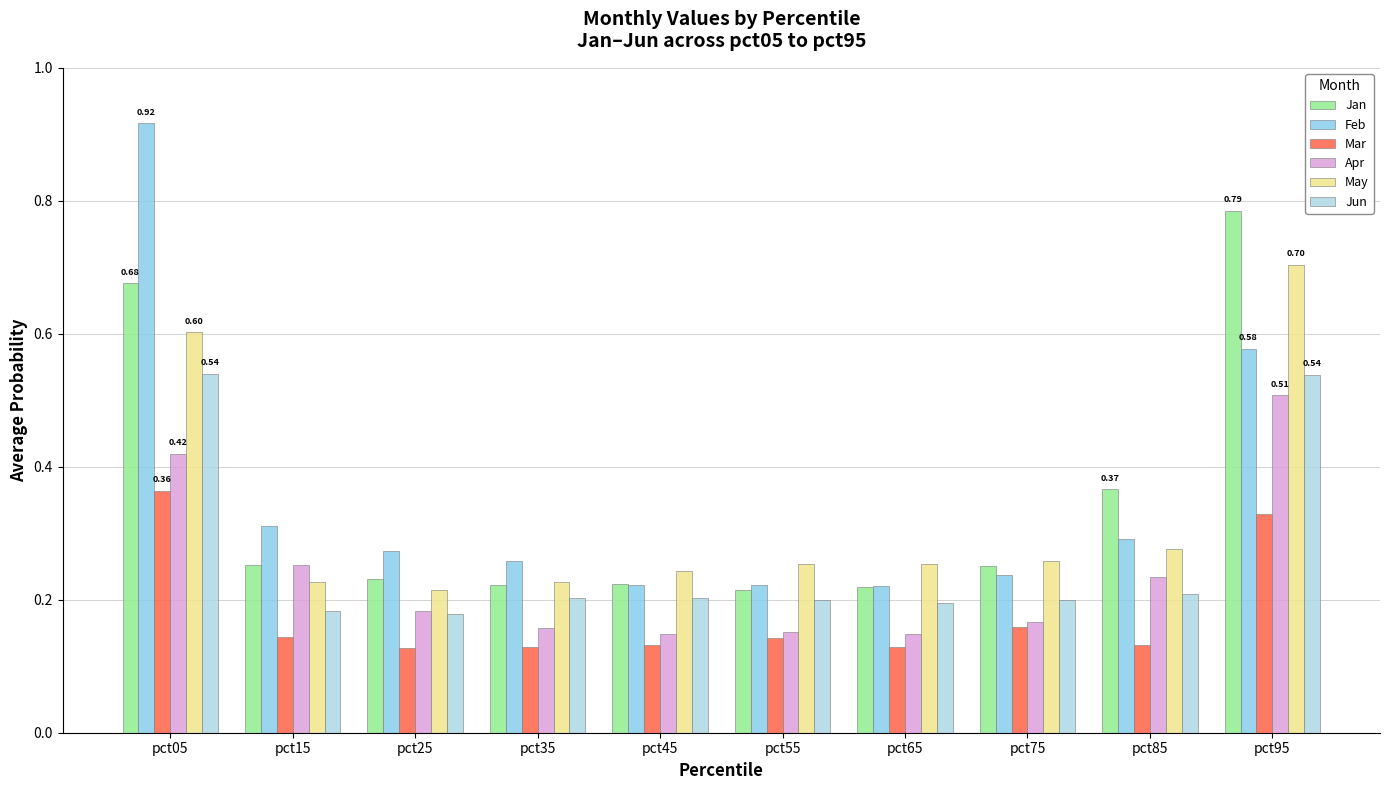

How many Feb values are between 0 and 1?

10